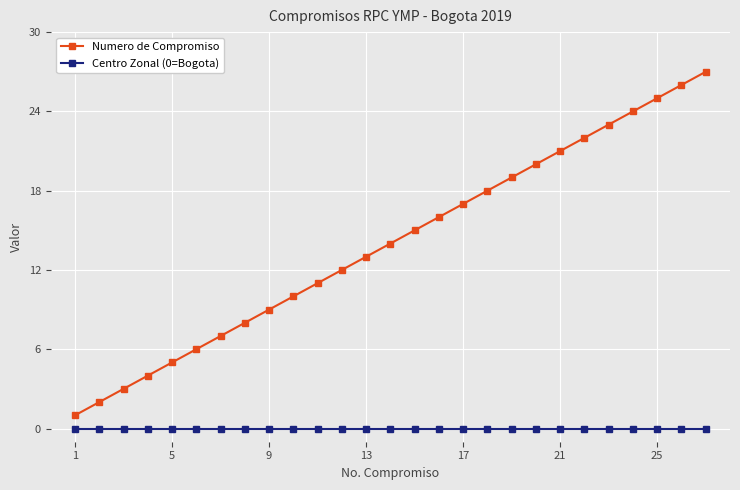

List the series in order of their overall mean, highest first.

Numero de Compromiso, Centro Zonal (0=Bogota)